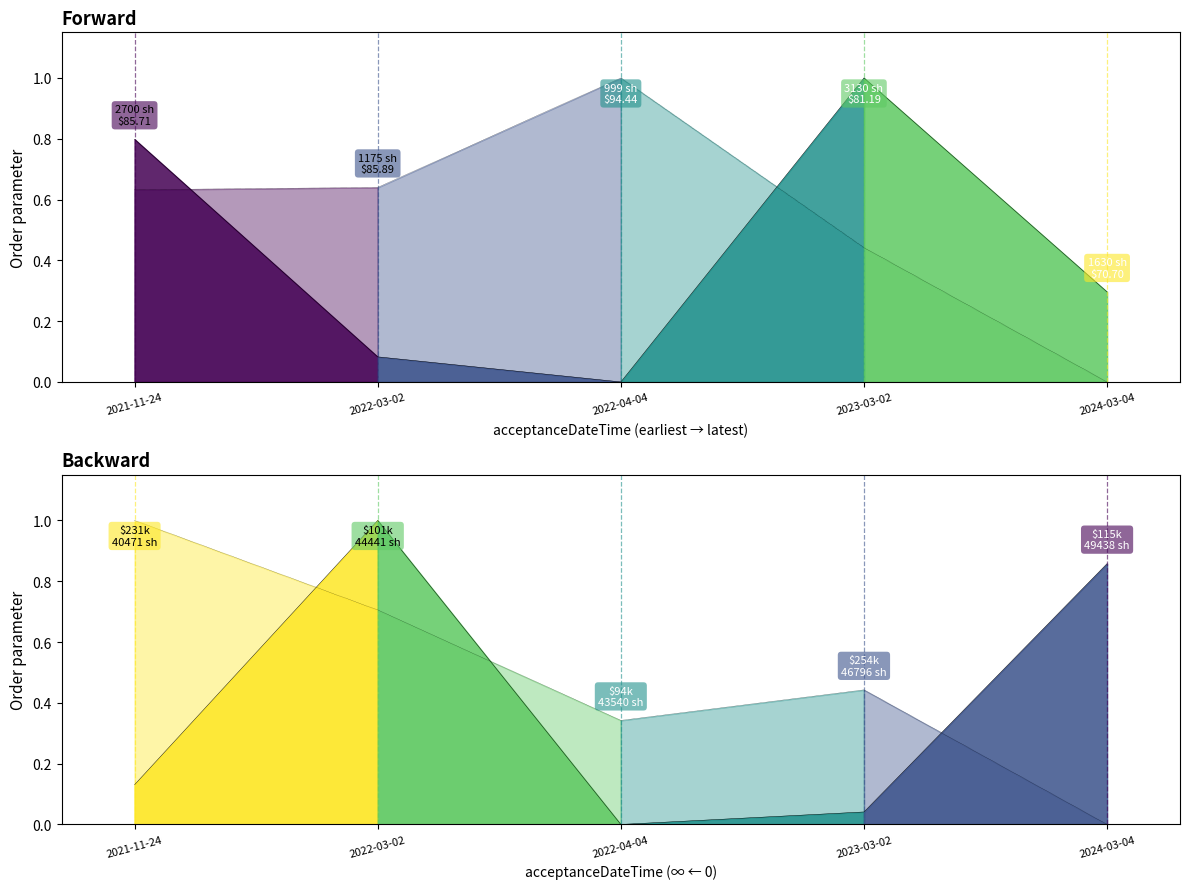

Reading left to right, what are all the values shown in this chart?

transactionShares (norm): 2021-11-24=0.8	2022-03-02=0.1	2022-04-04=0.0	2023-03-02=1.0	2024-03-04=0.3
transactionPricePerShare (norm): 2021-11-24=0.6	2022-03-02=0.6	2022-04-04=1.0	2023-03-02=0.4	2024-03-04=0.0
transactionValue (norm): 2021-11-24=0.1	2022-03-02=1.0	2022-04-04=0.0	2023-03-02=0.0	2024-03-04=0.9
sharesOwnedFollowingTransaction (norm): 2021-11-24=1.0	2022-03-02=0.7	2022-04-04=0.3	2023-03-02=0.4	2024-03-04=0.0